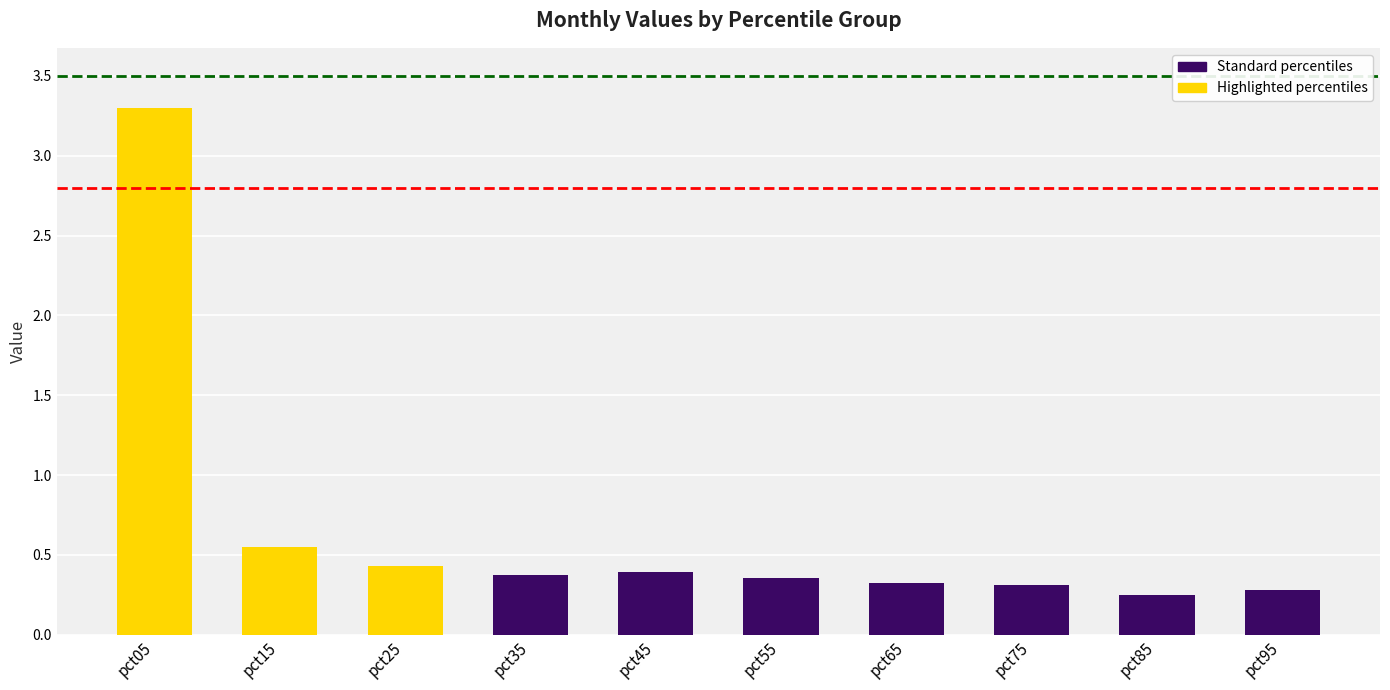

Where is the data nearest to the value 1?

pct15